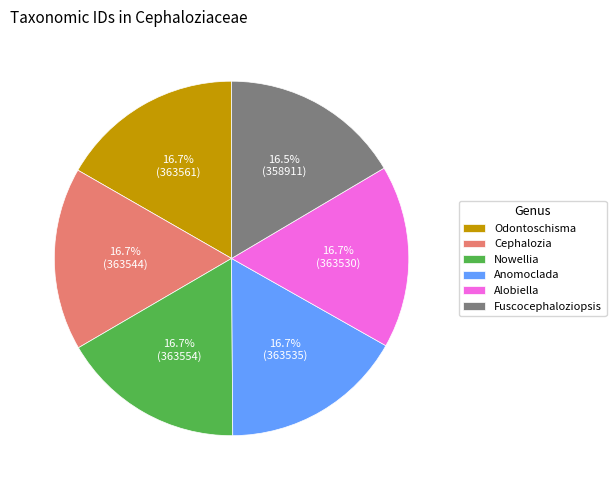

Is there any slice that represents more than half of the pie?

No